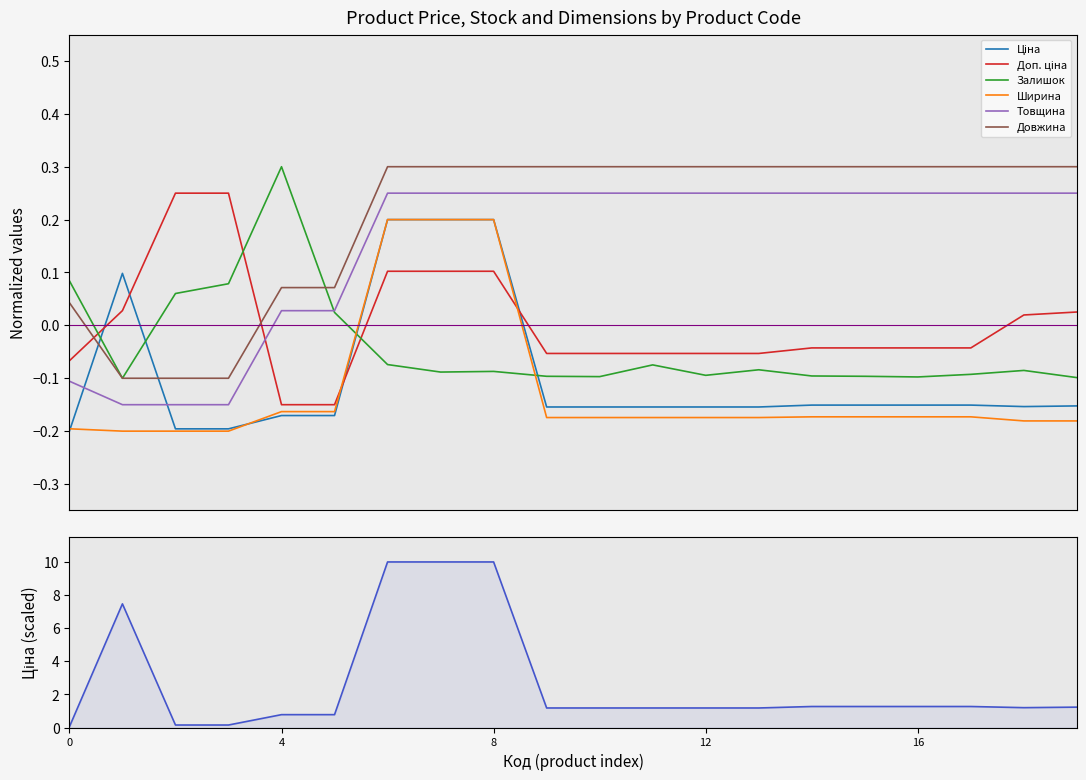

At how many categories does at least one series exceed 3?

4